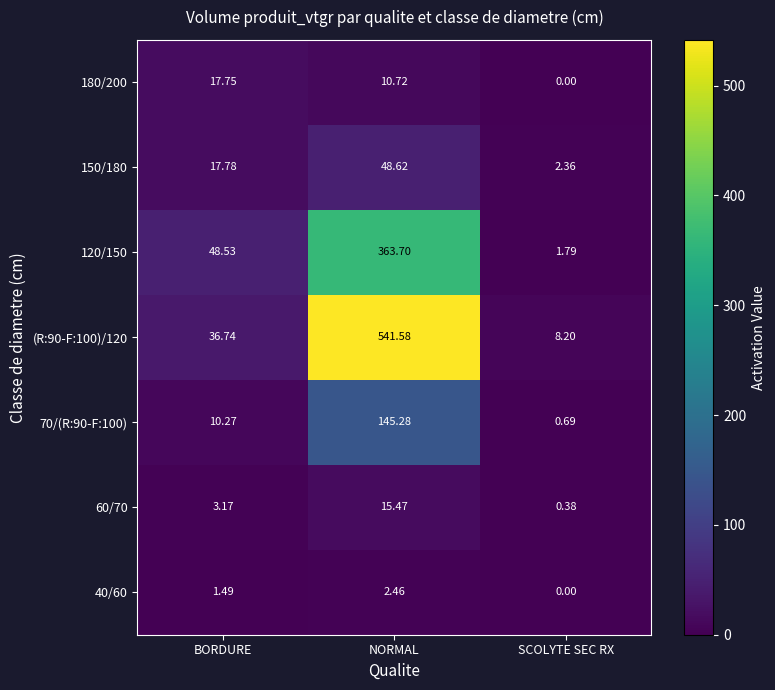

Is the value of 70/(R:90-F:100) at BORDURE greater than the value of 180/200 at BORDURE?

No